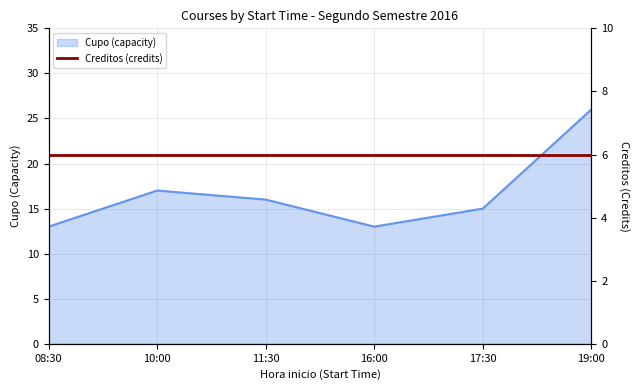

Reading right to left, transcribe all the data shown in this chart.

26	15	13	16	17	13